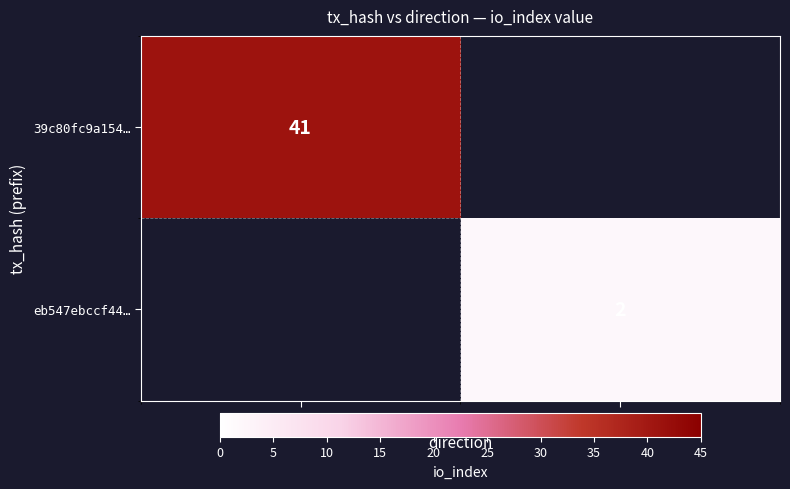

True or false: eb547ebccf44… has a value of 2 at 1.

True